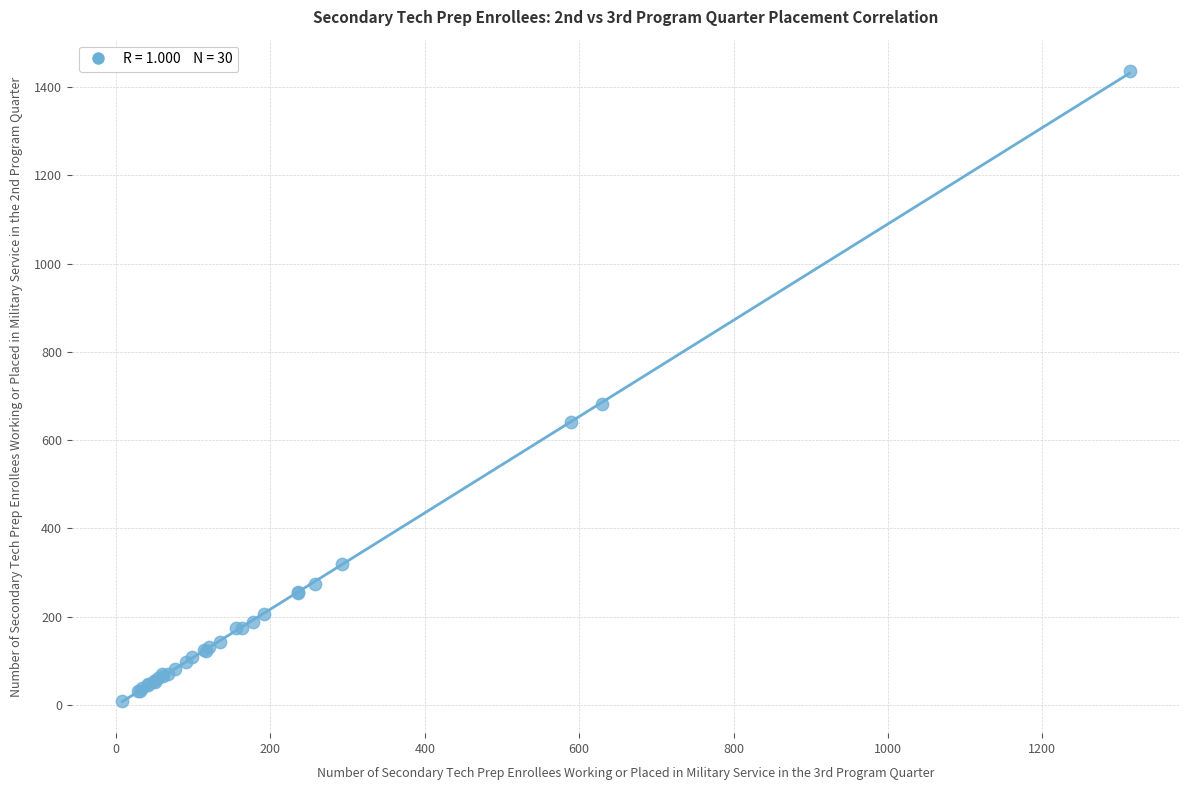

What Y value in the scatter plot is closest to 722?

683